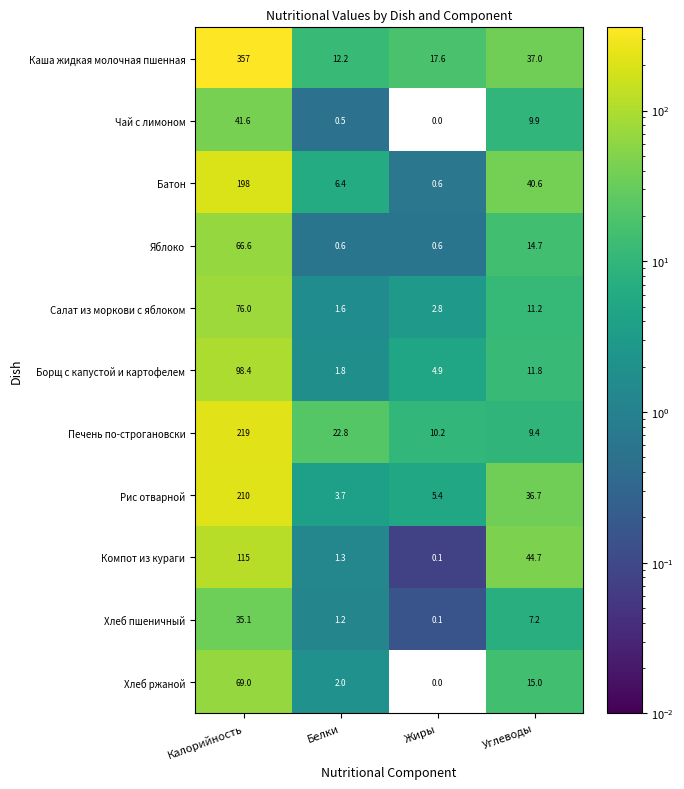

What is the total value across all series at Жиры?

42.3